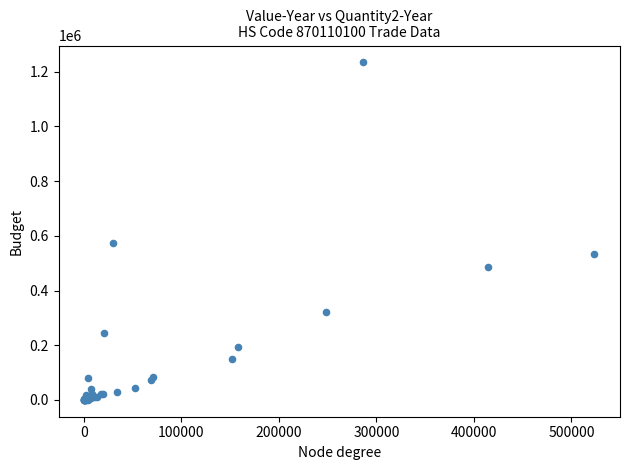

What Y value in the scatter plot is closest to 617215?

574640